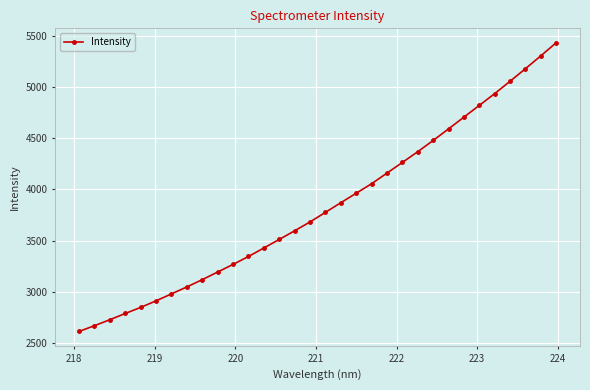

What is the greatest value displayed?

5430.0